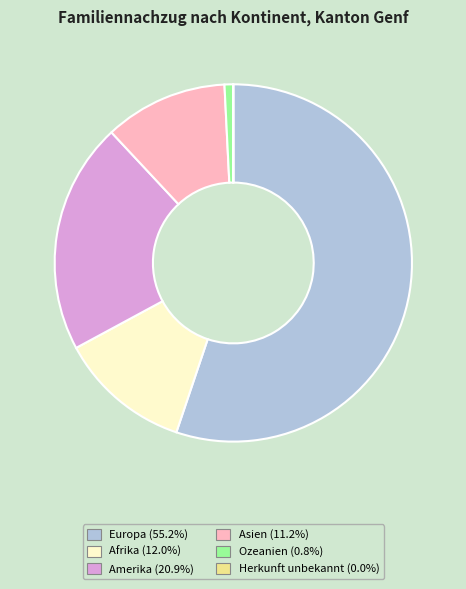

Do Afrika and Asien together represent more than half of the pie?

No